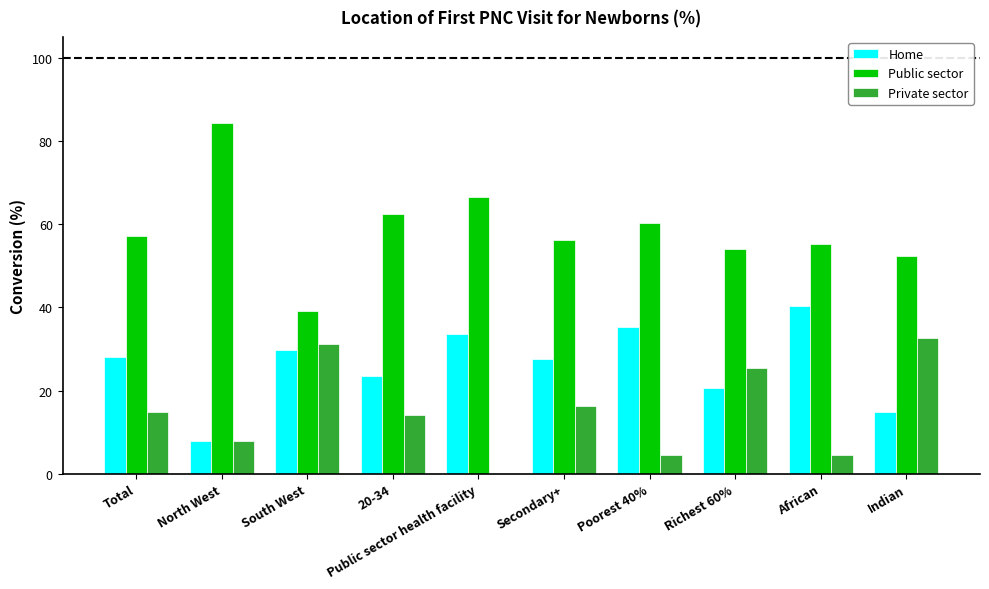

Which category has the highest value across all series?

North West